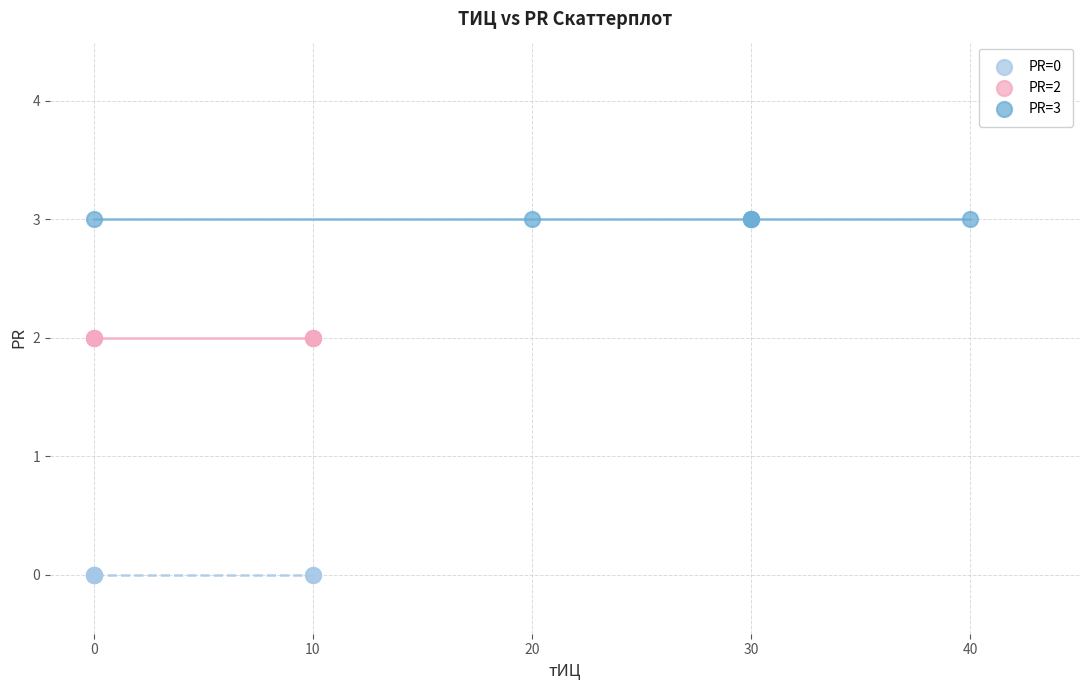

What are all the series names shown in the legend?

PR=0, PR=2, PR=3